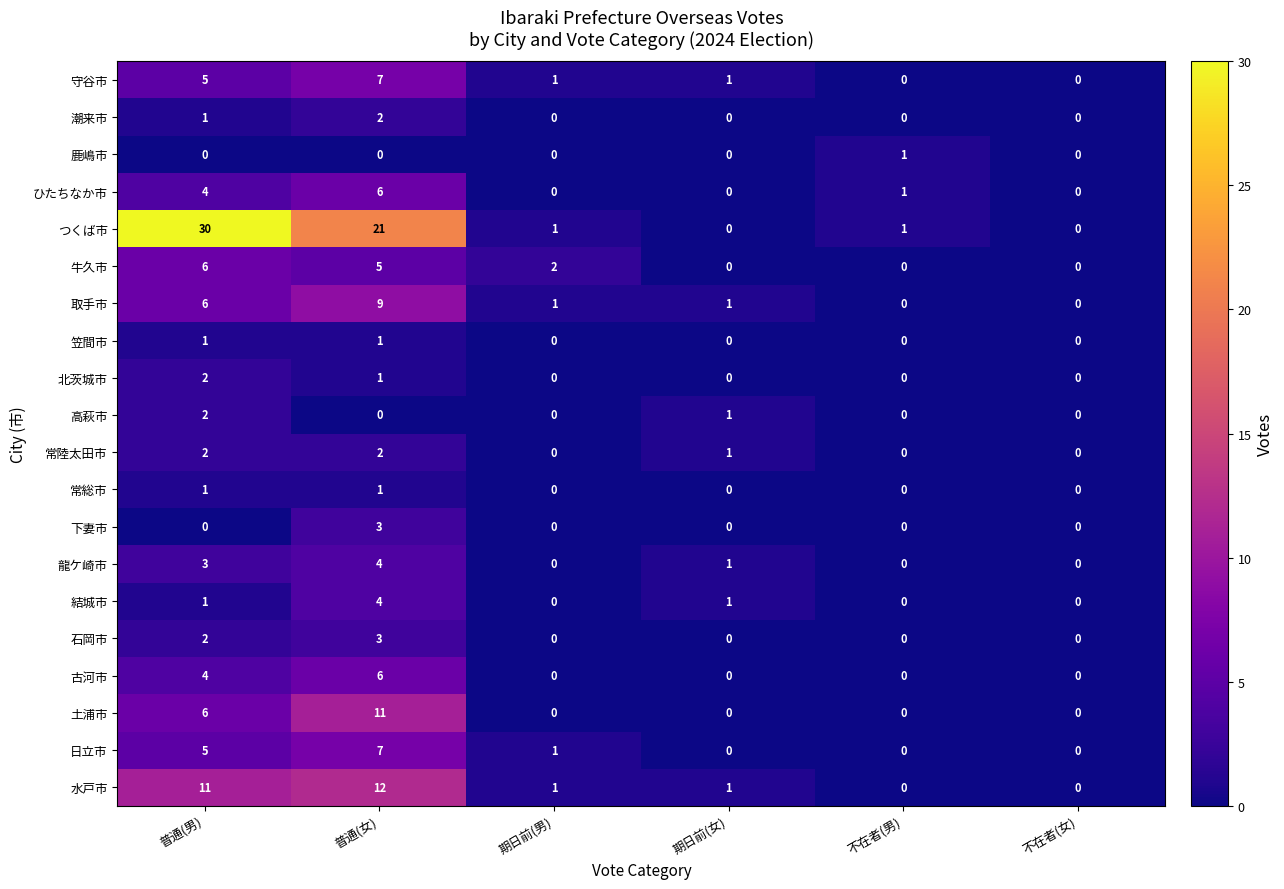

At which category is the sum across all series the highest?

普通(女)